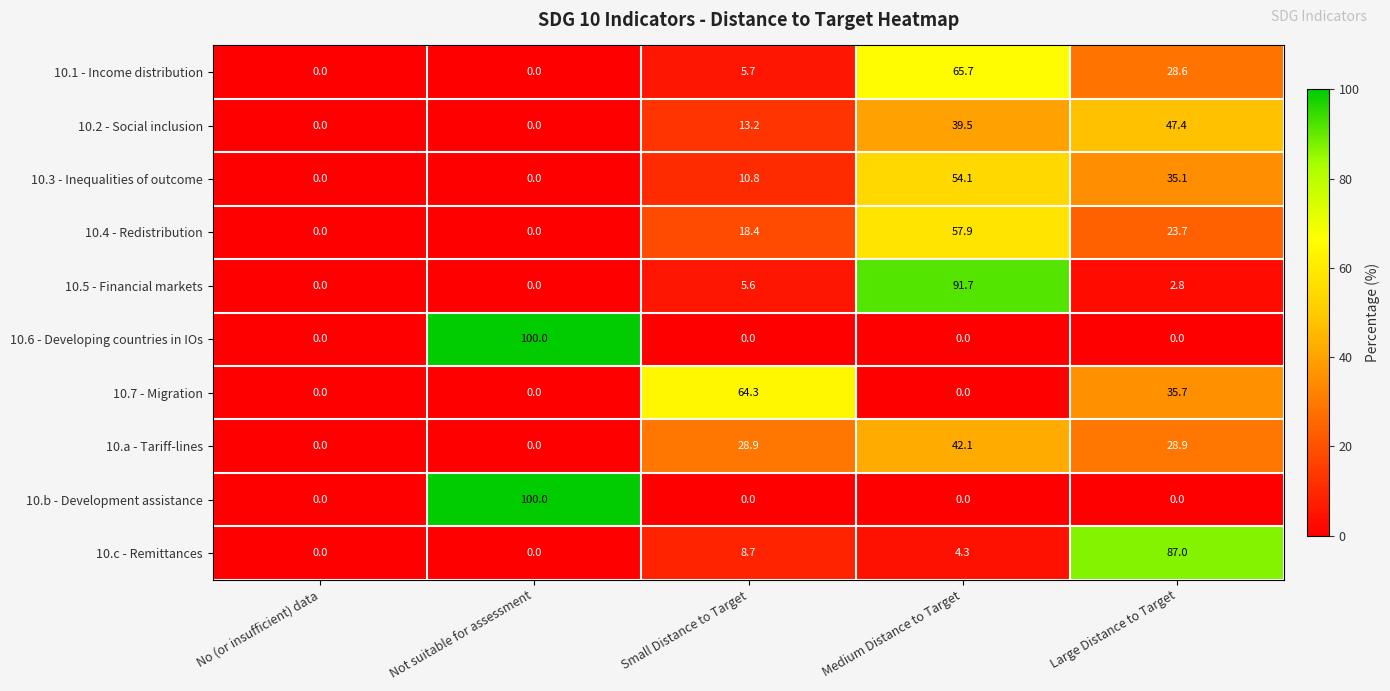

What is the spread (max minus min) of values at Large Distance to Target?

87.0